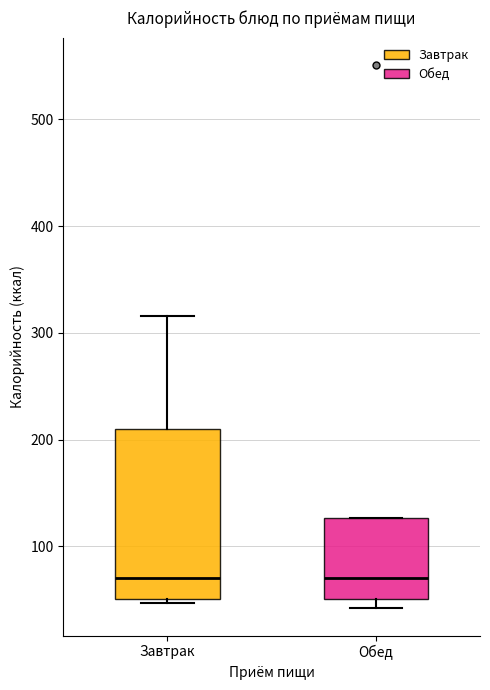

Reading left to right, read every box against the y-axis: the position of its median line, the range the box covers, and the ends of its whiskers. The values are not printed on the chart, so give them approximately, as read against the axis.

Завтрак: median 70, box 50 to 210, whiskers 50 (just below the box's lower edge) to 320
Обед: median 70, box 50 to 130, whiskers 40 to 130